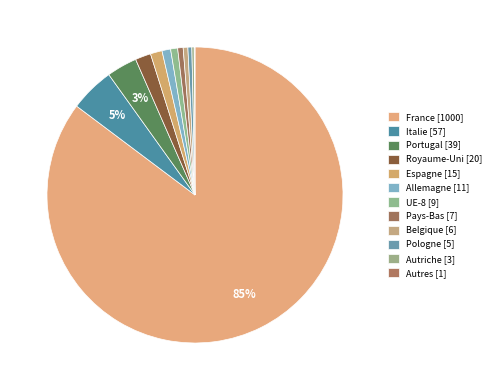

What percentage do Autres [1] and Espagne [15] together represent?

1.4%